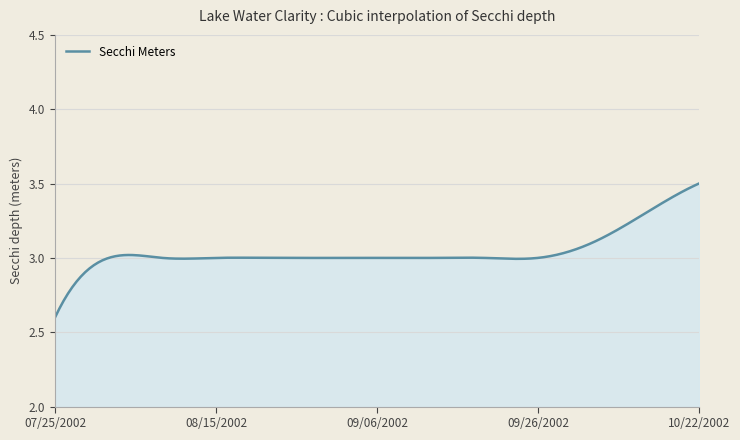

What is the difference between the maximum and minimum values?

0.9